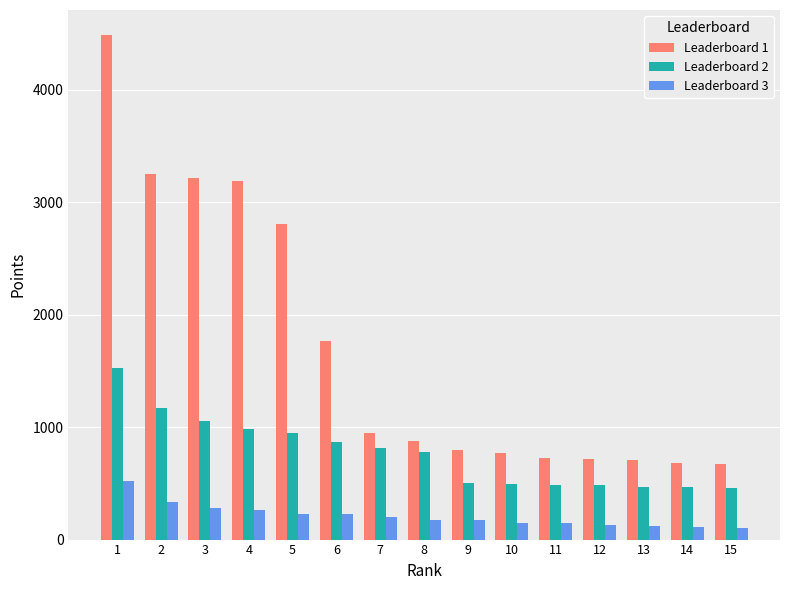

What are all the series names shown in the legend?

Leaderboard 1, Leaderboard 2, Leaderboard 3